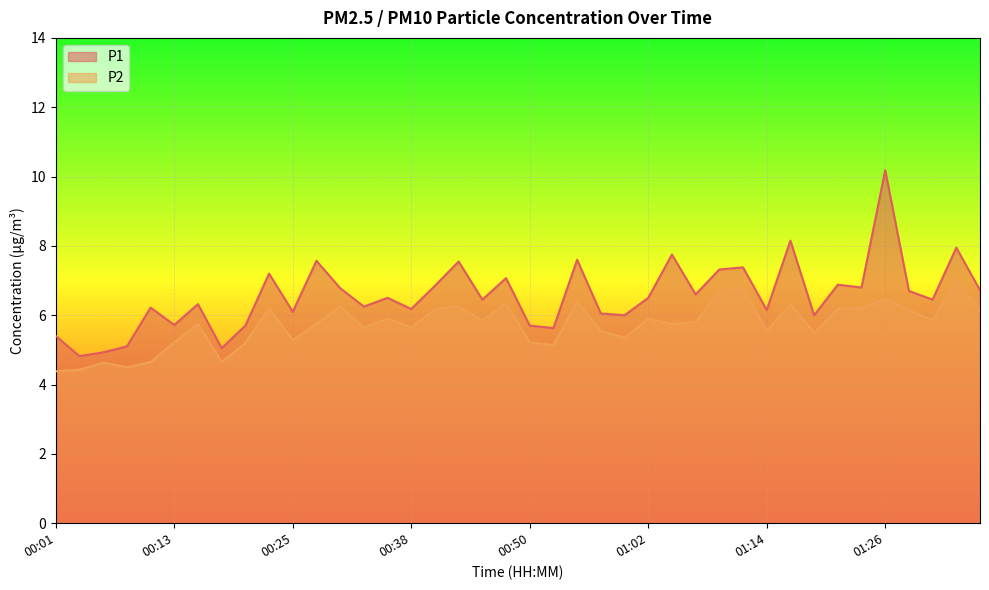

True or false: P2 and P1 intersect in this chart.

False